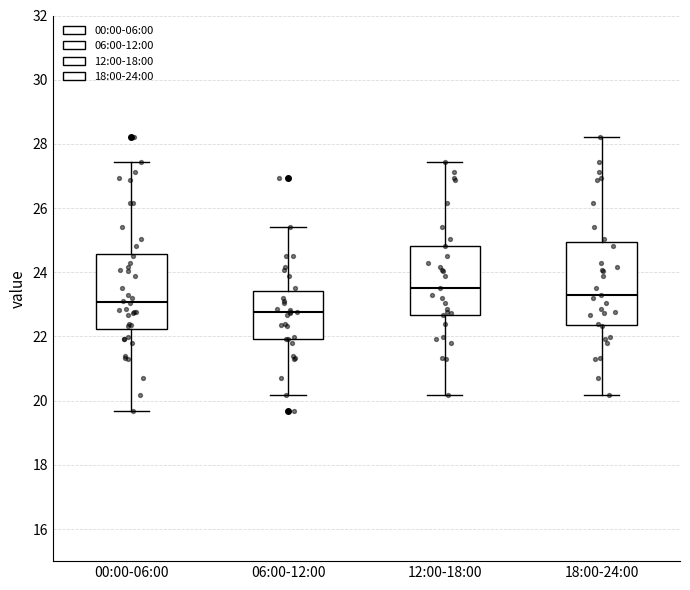

Comparing the boxes themselves (not the whiskers), which one is the tallest?

18:00-24:00